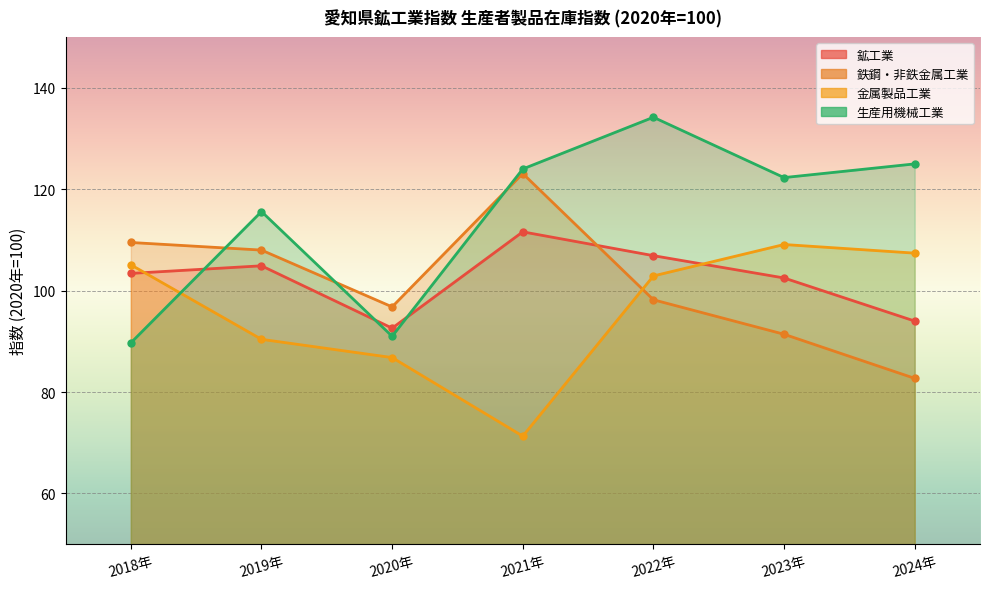

Which series ends up on top after the final intersection of 鉄鋼・非鉄金属工業 and 鉱工業?

鉱工業